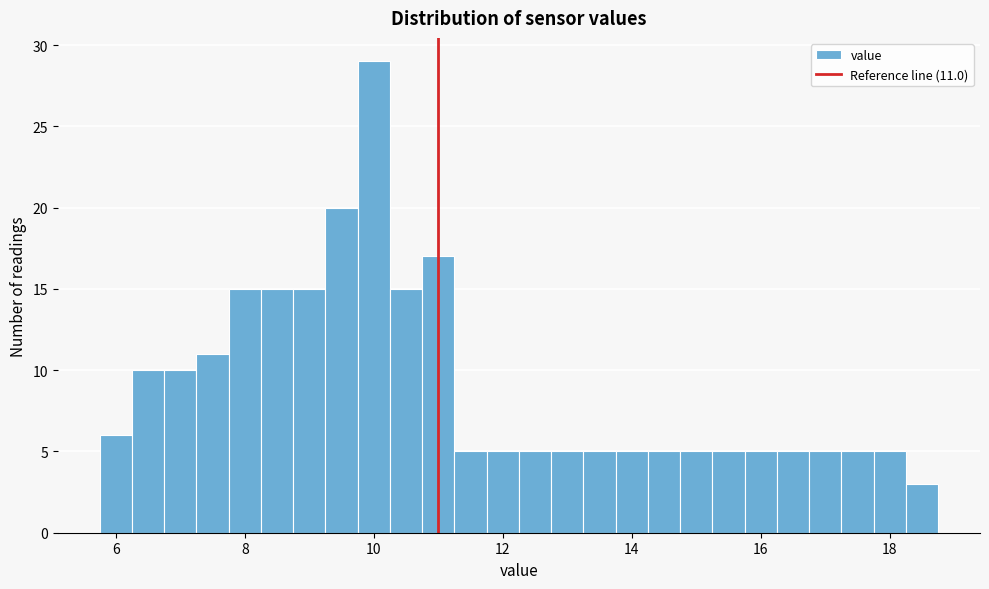

Read against the x-axis, roughly where is the centre of the tallest bar?

10.0